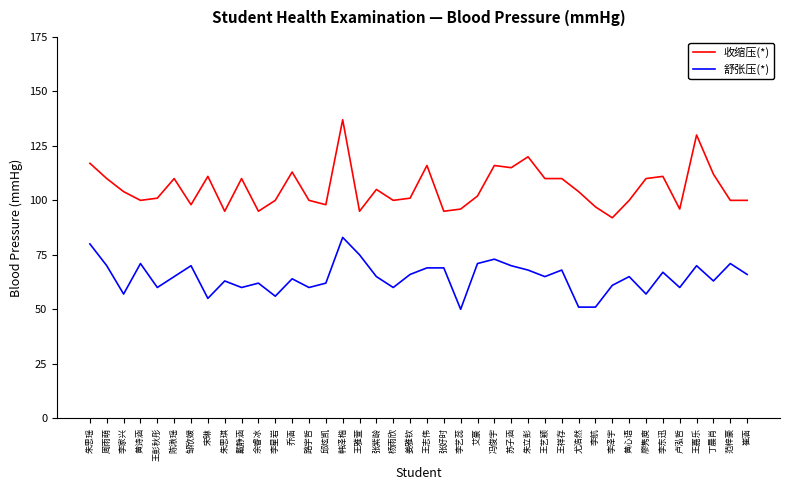

Rank the series by their average value, from highest to lowest.

收缩压(*), 舒张压(*)